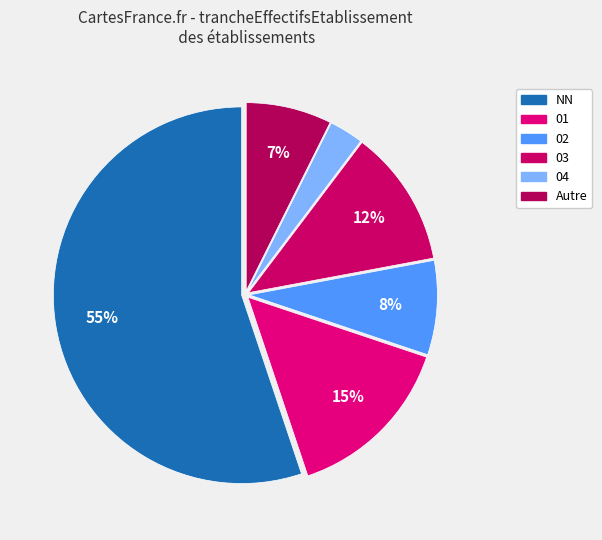

To the nearest percent, what is the average slice percentage?

17%